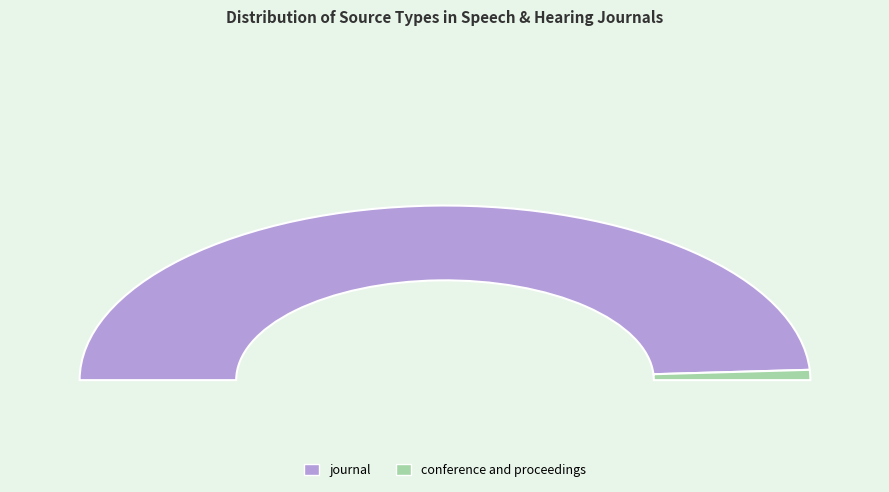

To the nearest percent, what is the combined percentage of conference and proceedings and journal?

100%